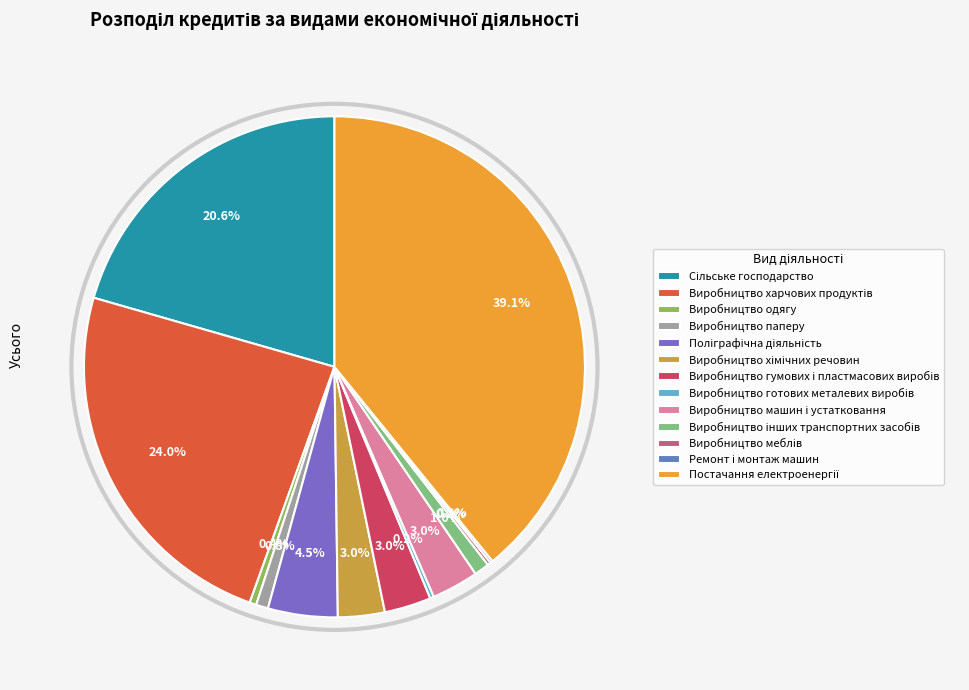

What percentage is NOT represented by Виробництво харчових продуктів?

76.0%